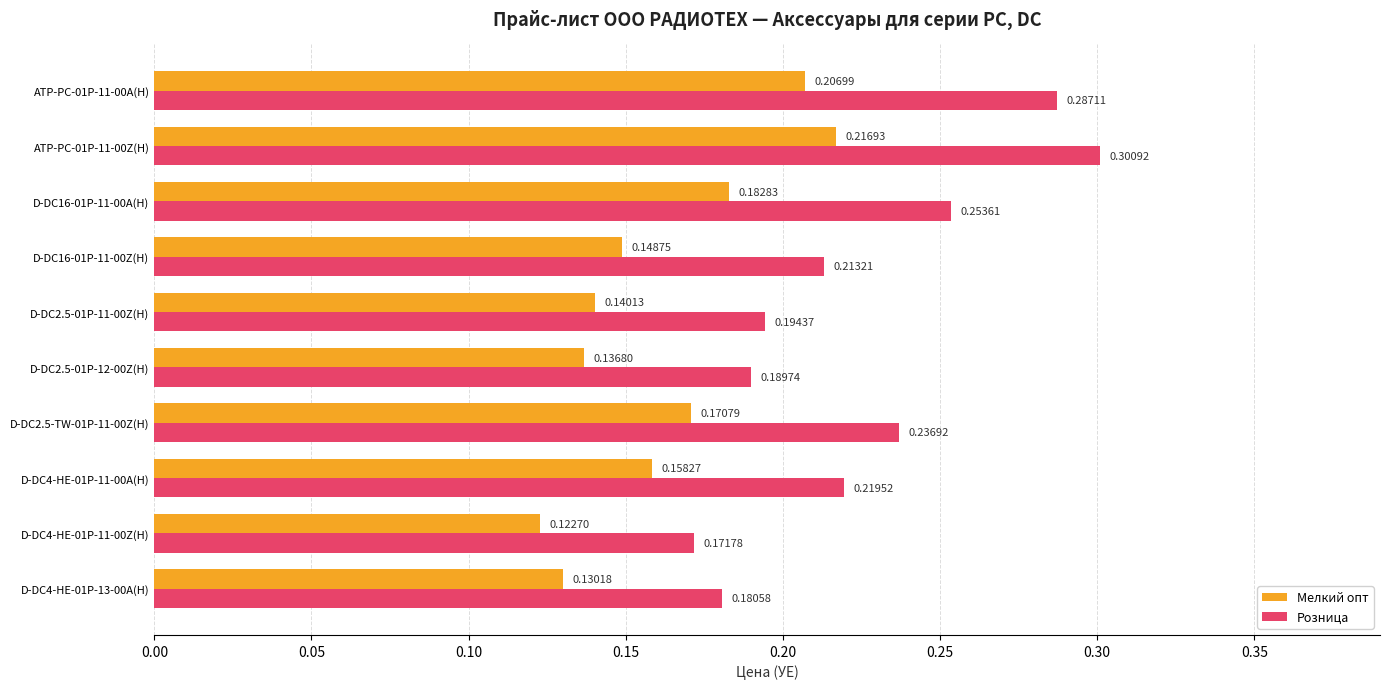

Count the number of data series in this chart.

2